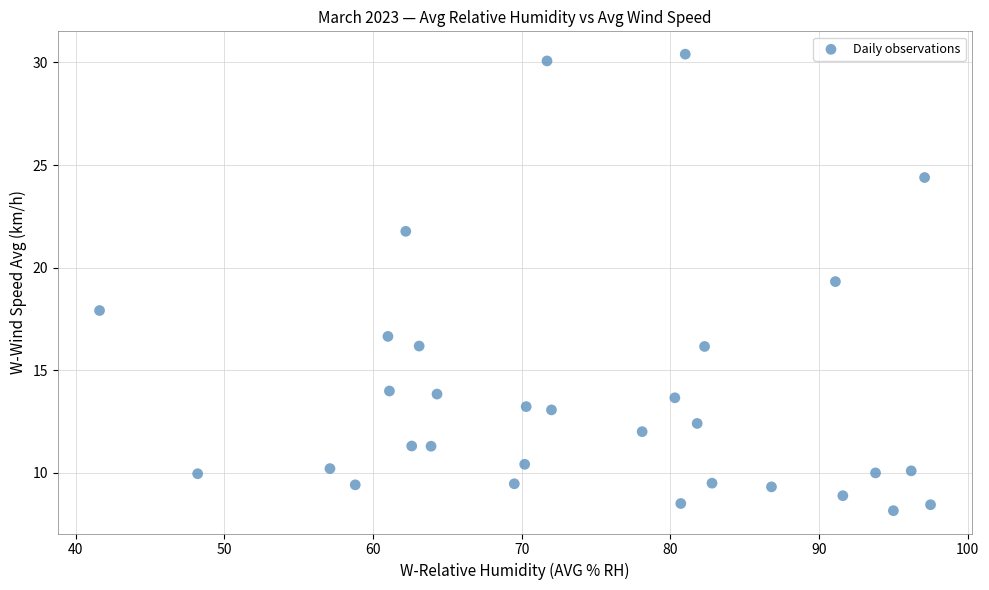

What is the range of X values (max minus min)?

55.9